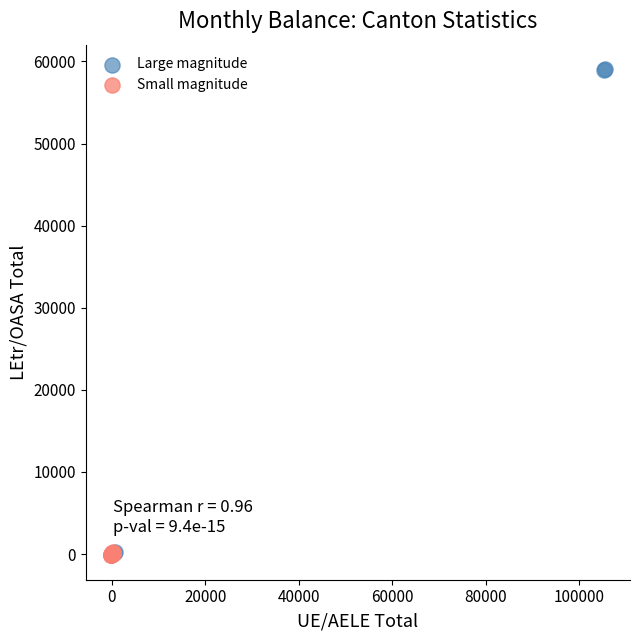

Which series has the widest spread of Y values?

Large magnitude